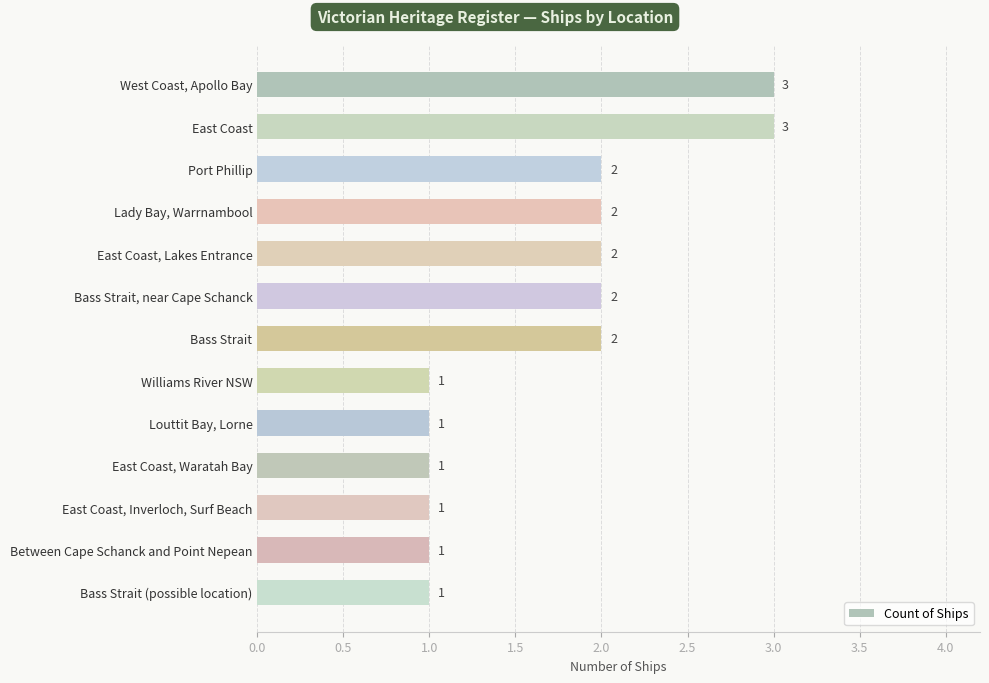

Reading top to bottom, transcribe all the data shown in this chart.

West Coast, Apollo Bay=3	East Coast=3	Port Phillip=2	Lady Bay, Warrnambool=2	East Coast, Lakes Entrance=2	Bass Strait, near Cape Schanck=2	Bass Strait=2	Williams River NSW=1	Louttit Bay, Lorne=1	East Coast, Waratah Bay=1	East Coast, Inverloch, Surf Beach=1	Between Cape Schanck and Point Nepean=1	Bass Strait (possible location)=1